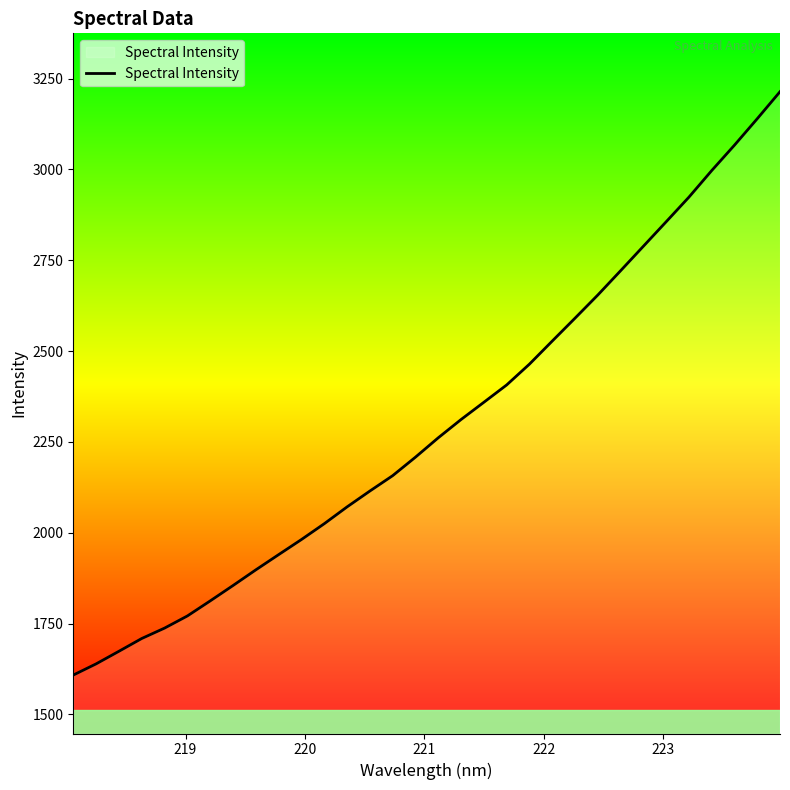

What is the maximum value shown in the chart?

3213.9